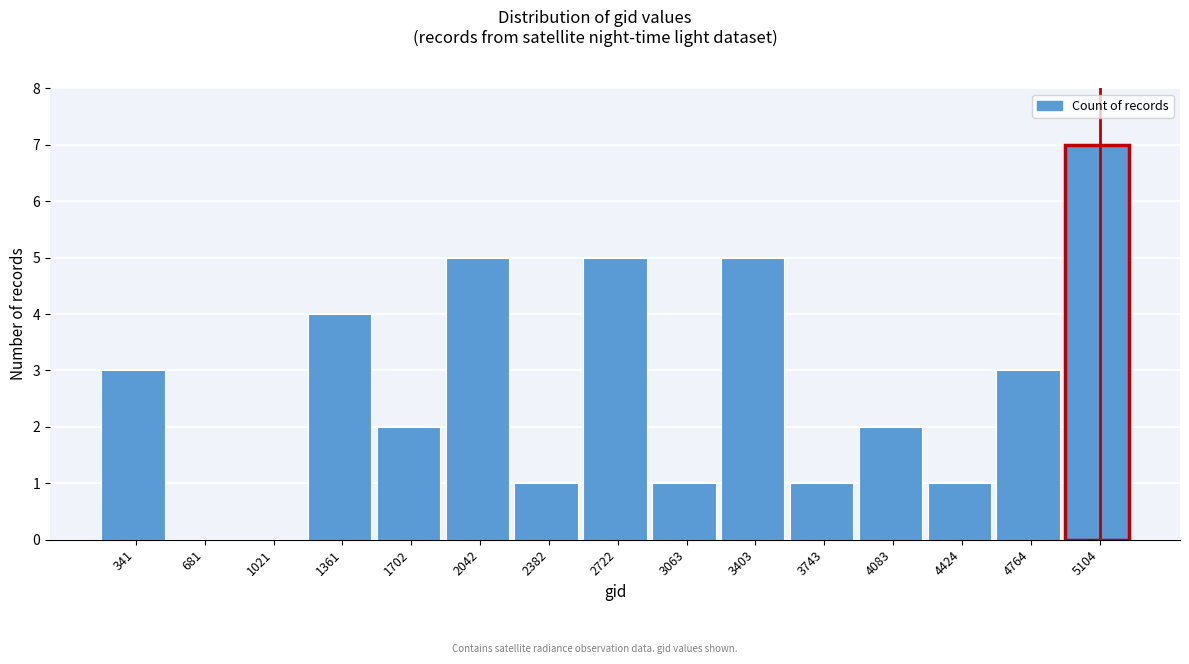

Reading left to right, list all the values displayed in this chart.

341=3	681=0	1021=0	1361=4	1702=2	2042=5	2382=1	2722=5	3063=1	3403=5	3743=1	4083=2	4424=1	4764=3	5104=7